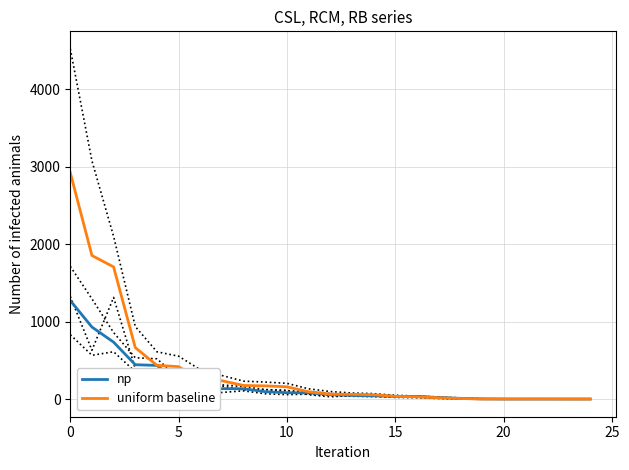

What is the spread (max minus min) of values at 18?

2